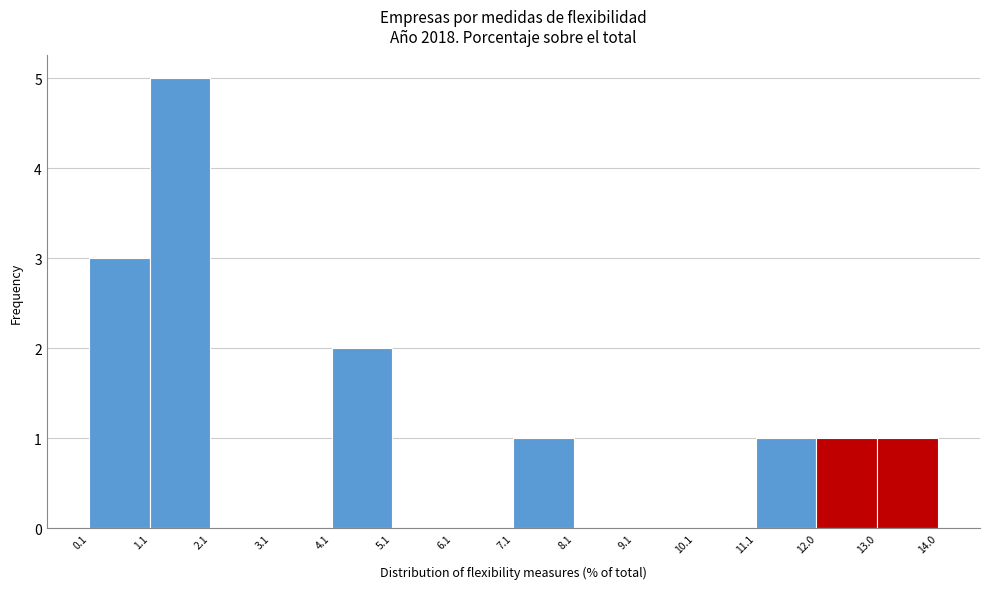

Reading left to right, list every bar in this chart as the range it spans on the x-axis followed by its height. The values are not printed on the chart, so give them approximately, as read against the axis.

0.1 to 1.1: 3
1.1 to 2.1: 5
2.1 to 3.1: 0
3.1 to 4.1: 0
4.1 to 5.1: 2
5.1 to 6.1: 0
6.1 to 7.1: 0
7.1 to 8.1: 1
8.1 to 9.1: 0
9.1 to 10.1: 0
10.1 to 11.1: 0
11.1 to 12.0: 1
12.0 to 13.0: 1
13.0 to 14.0: 1